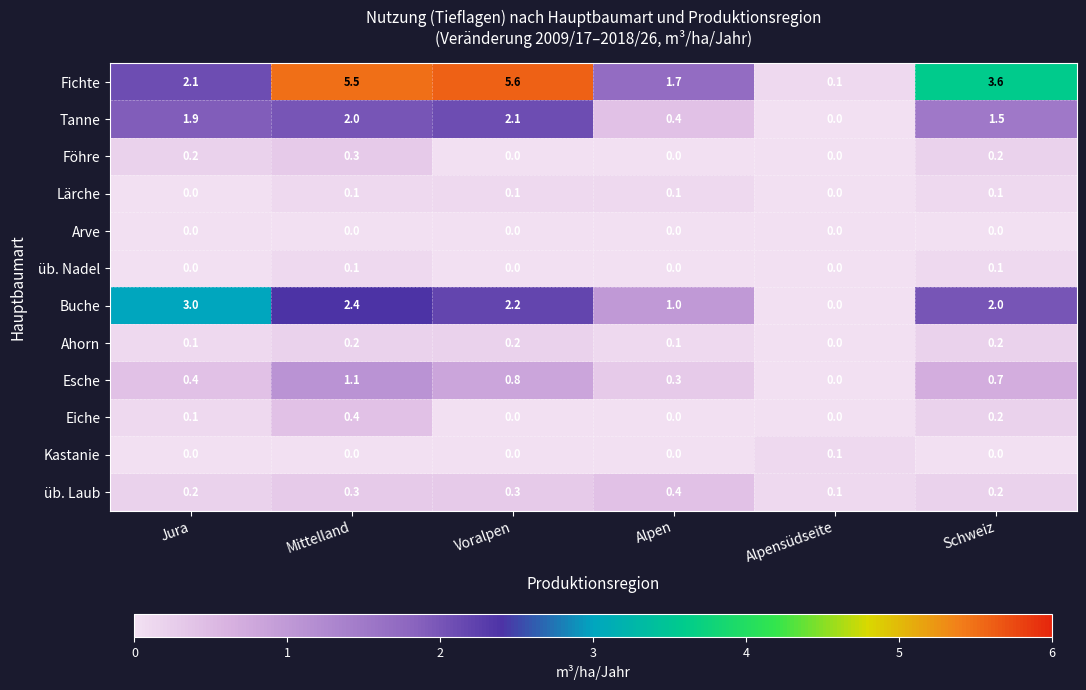

What is the difference between the highest and lowest values at Schweiz?

3.6